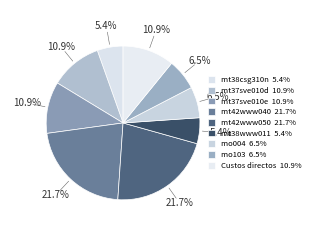

To the nearest percent, what is the combined percentage of mt37sve010d and mt38csg310n?

16%